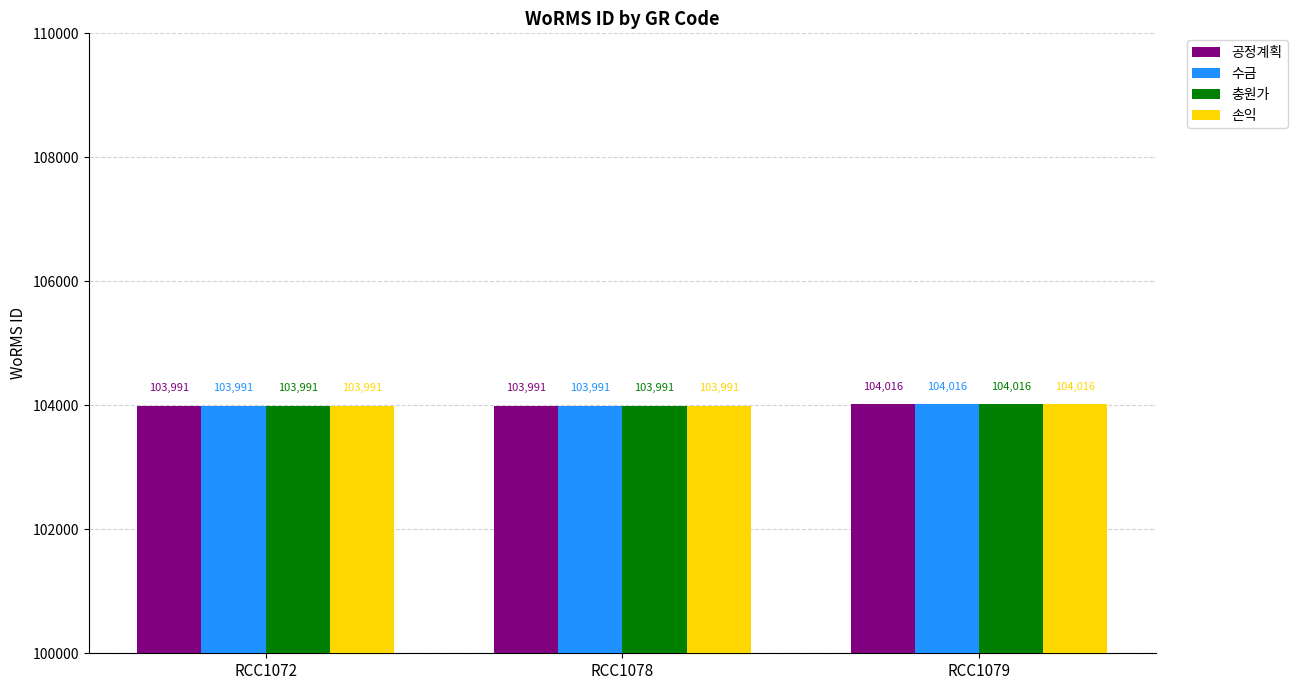

How many 충원가 values are between 103991 and 104016?

3